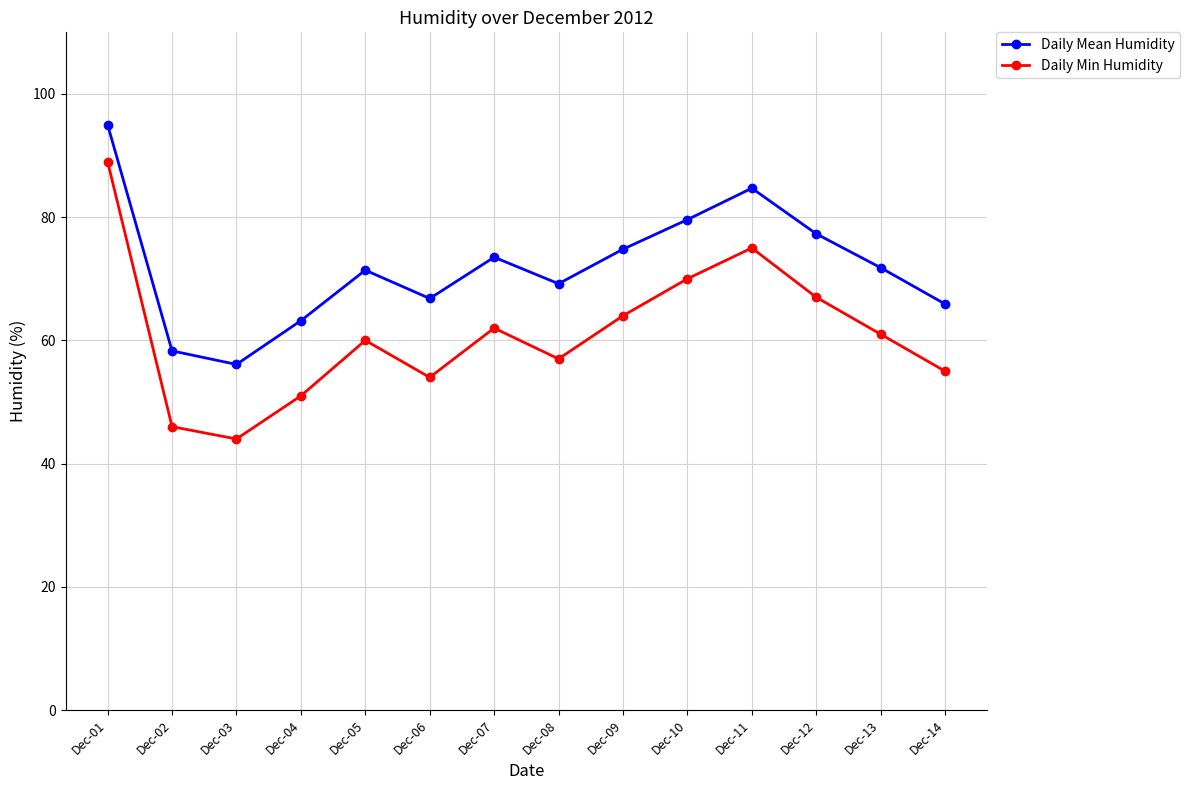

What is the highest value of the Daily Min Humidity series?

89.0